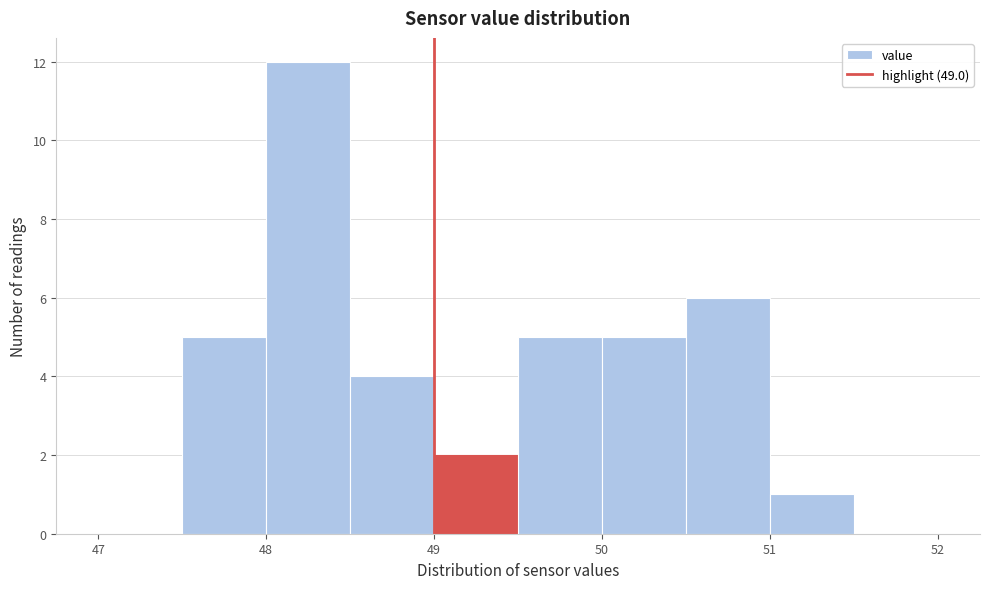

Reading left to right, transcribe this chart: for each bar, give the range it covers on the x-axis and its height. The values are not printed on the chart, so give them approximately, as read against the axis.

47.0 to 47.5: 0
47.5 to 48.0: 5
48.0 to 48.5: 12
48.5 to 49.0: 4
49.0 to 49.5: 2
49.5 to 50.0: 5
50.0 to 50.5: 5
50.5 to 51.0: 6
51.0 to 51.5: 1
51.5 to 52.0: 0